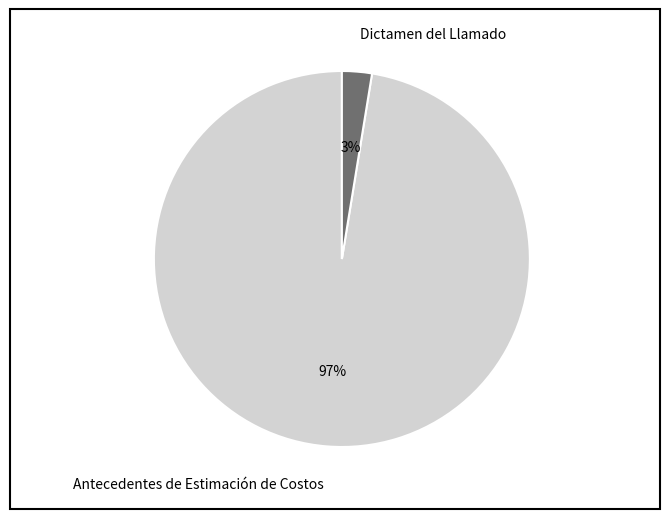

To the nearest percent, what is the combined percentage of Dictamen del Llamado and Antecedentes de Estimación de Costos?

100%